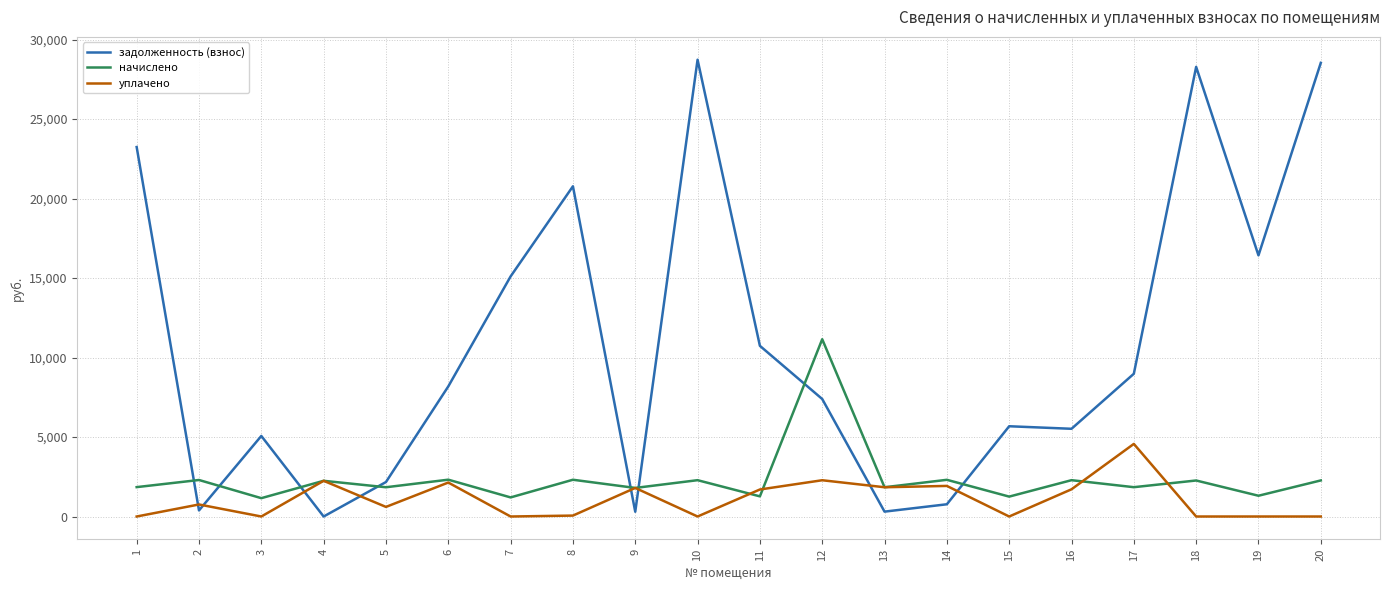

Which series has the largest total across all categories?

задолженность (взнос)